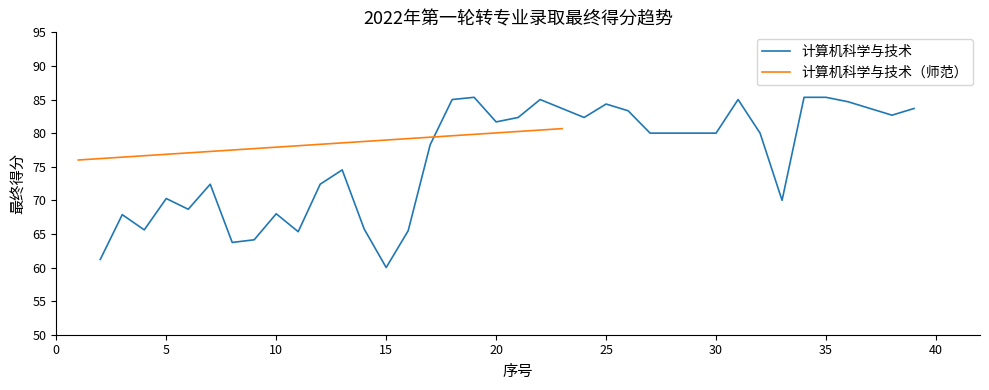

What is the average value?

76.0